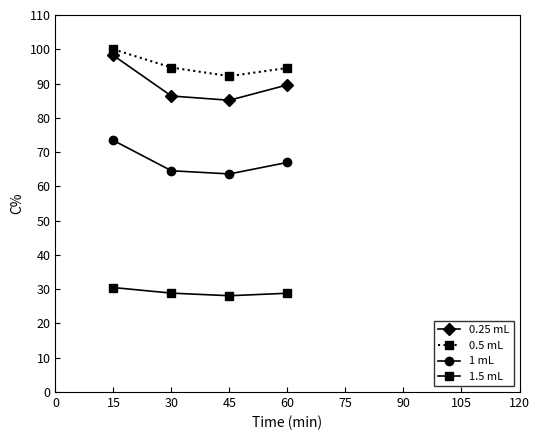

True or false: 0.5 mL and 1.5 mL cross at least once.

False